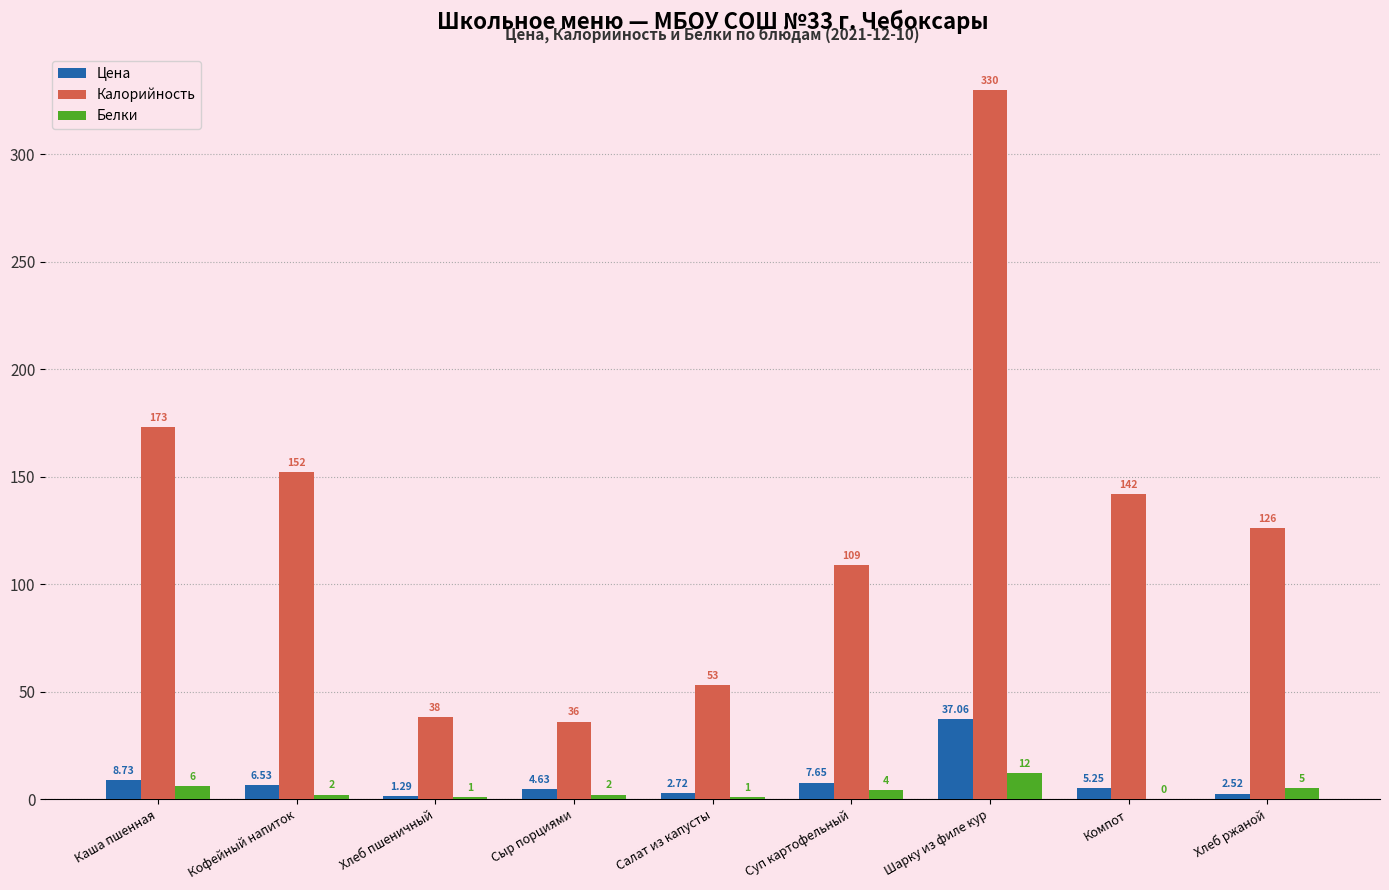

What value does the Цена series have at Кофейный напиток?

6.5